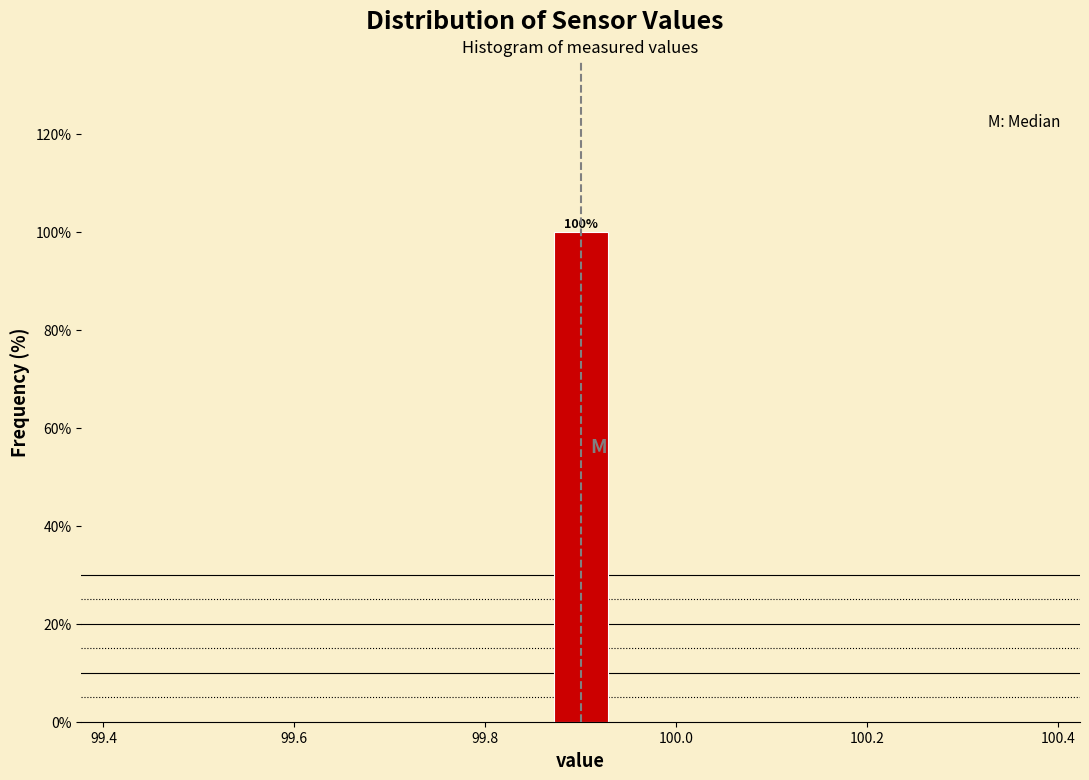

Around what value on the x-axis is the tallest bar? Give the approximate position of its centre, as read against the axis.

99.90